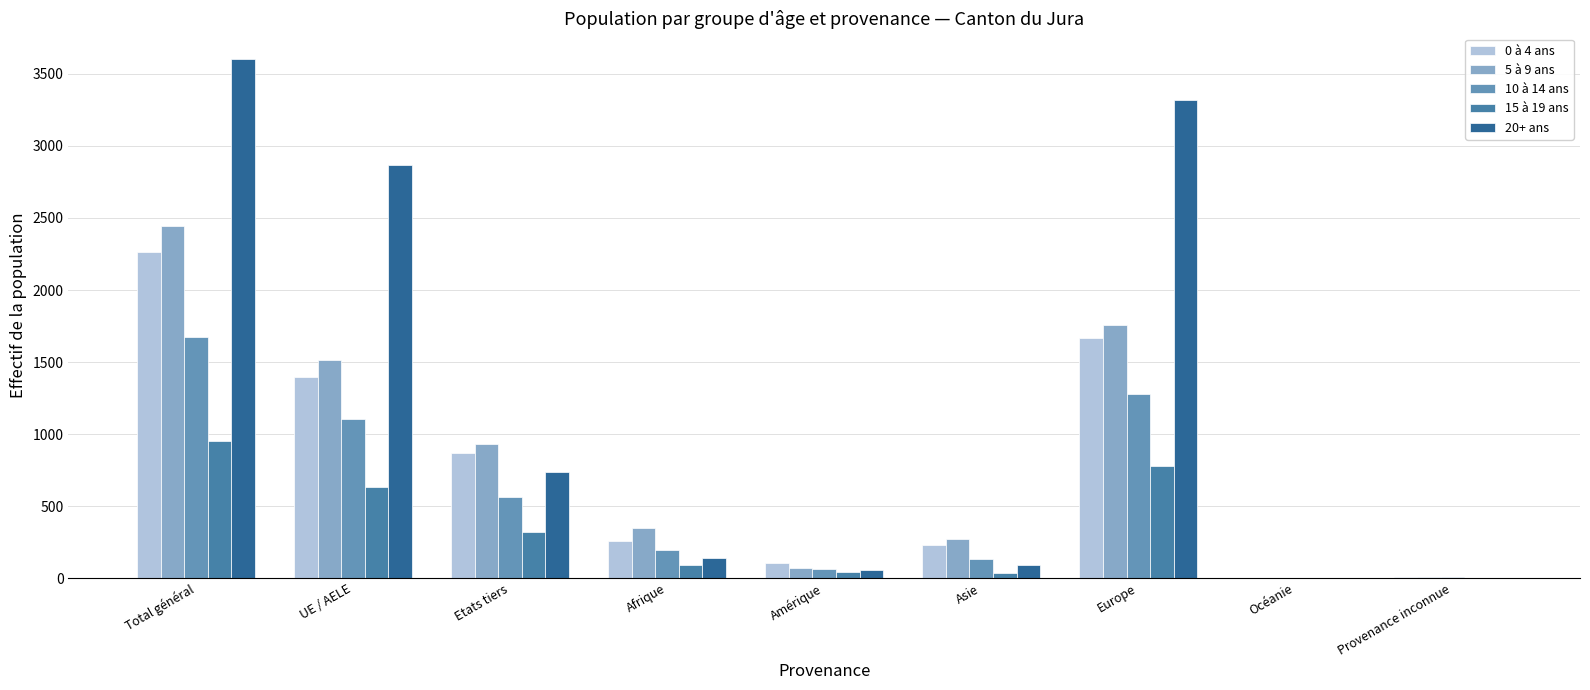

What is the difference between the 20+ ans values at Océanie and Europe?

3316